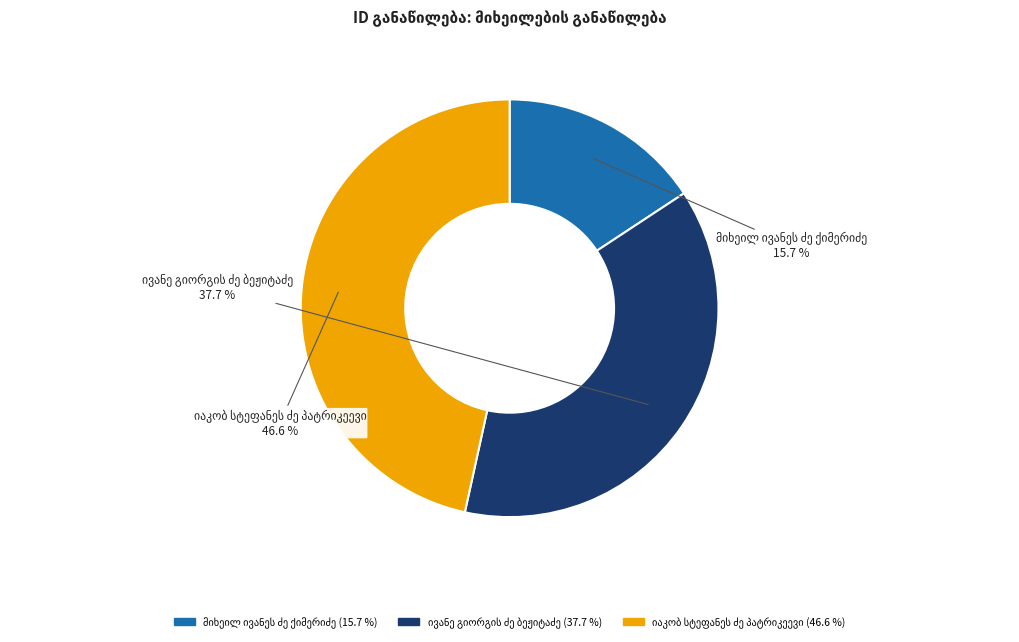

Does any single category account for the majority?

No